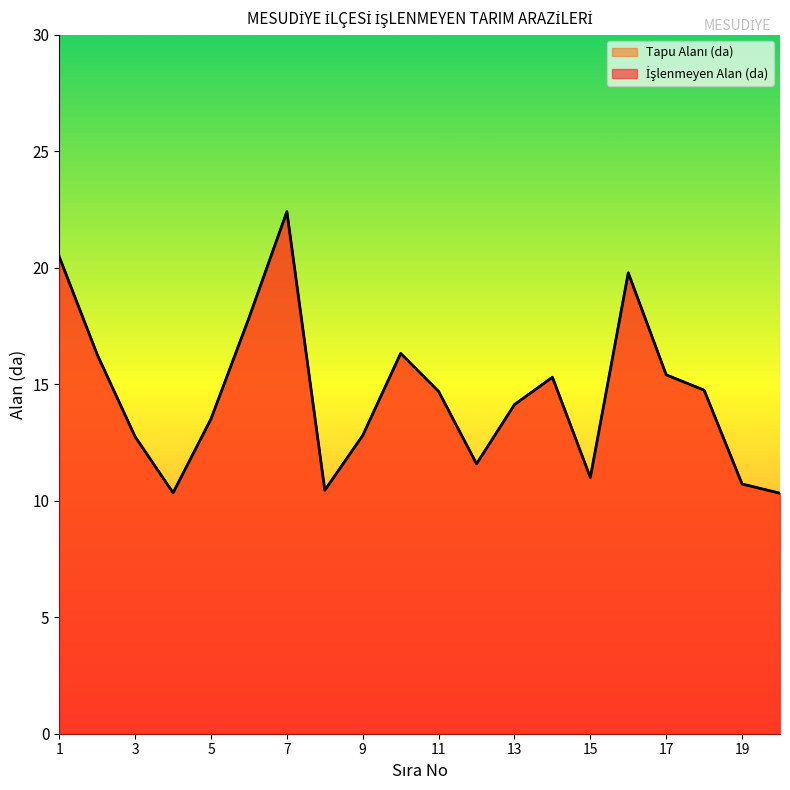

What is the average value of the İşlenmeyen Alan (da) series?

14.5